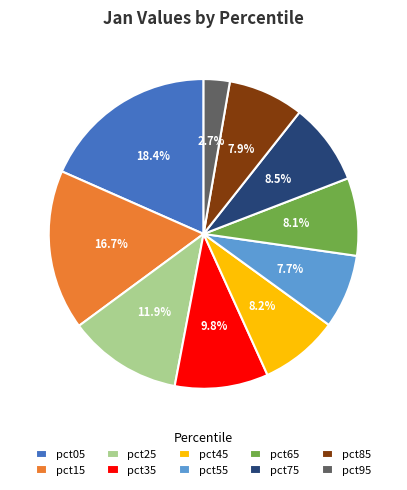

How much of the chart is everything except pct75?

91.5%